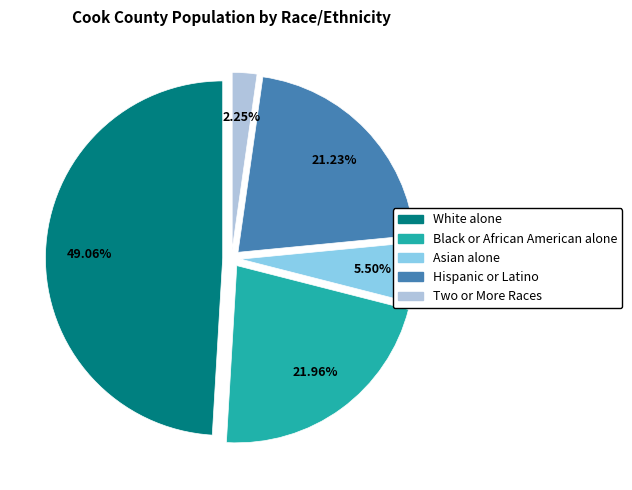

Which category has the biggest portion of the pie?

White alone